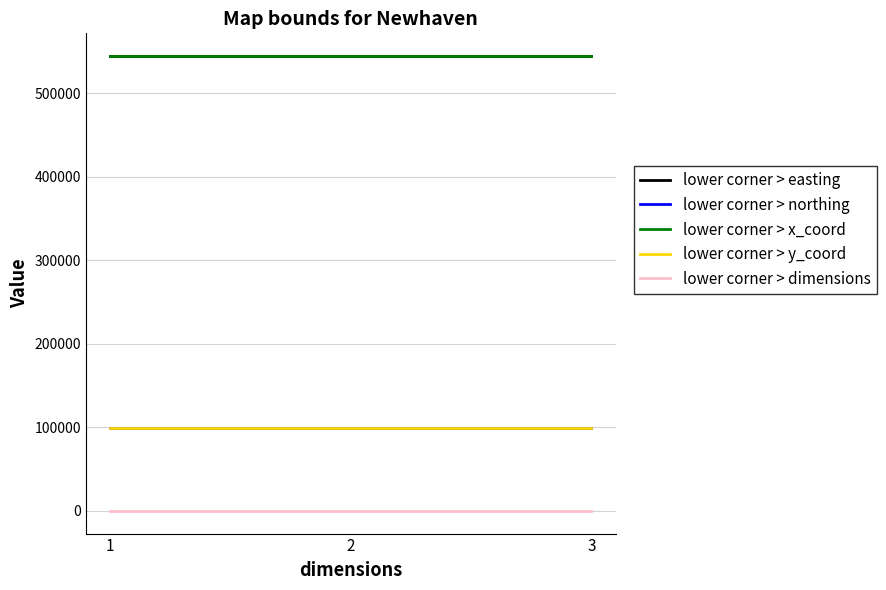

True or false: lower corner > northing has a value of 99530 at 2.

True